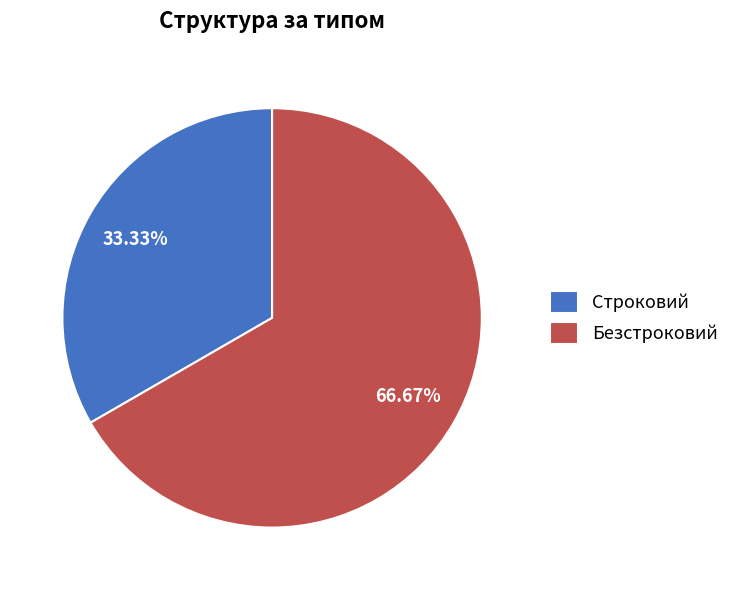

Rank the categories by value from lowest to highest.

Строковий, Безстроковий